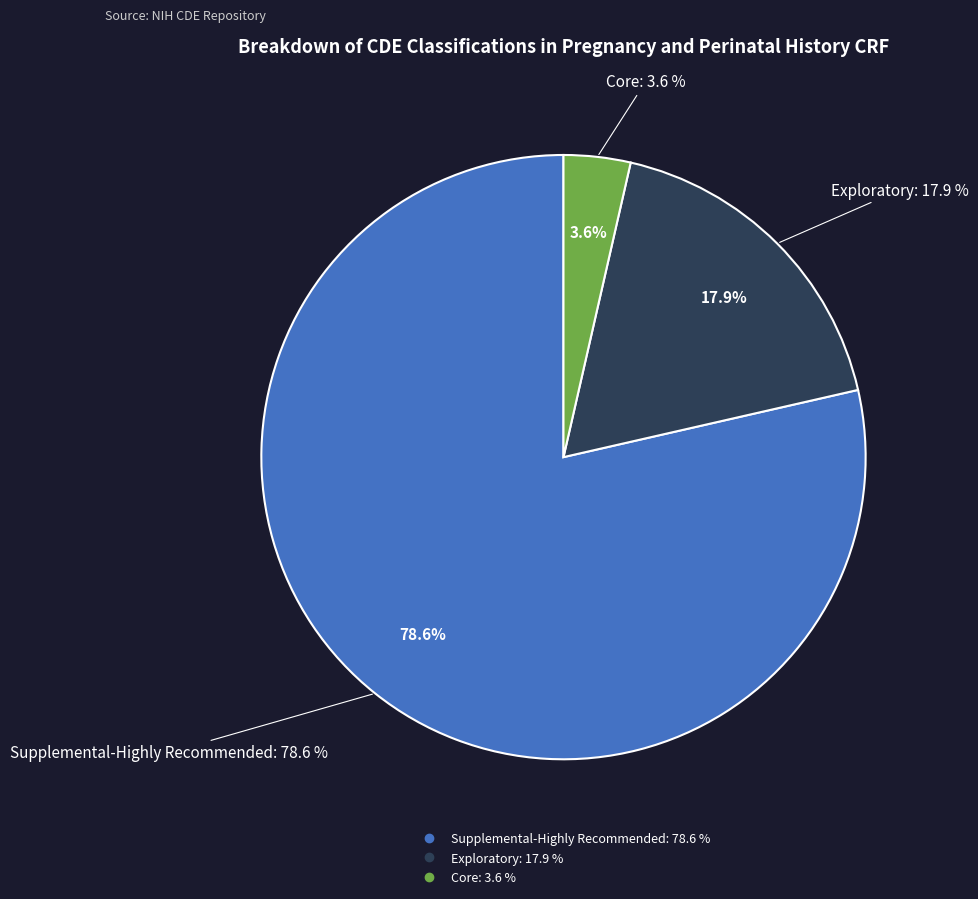

Is there a majority slice in this chart?

No